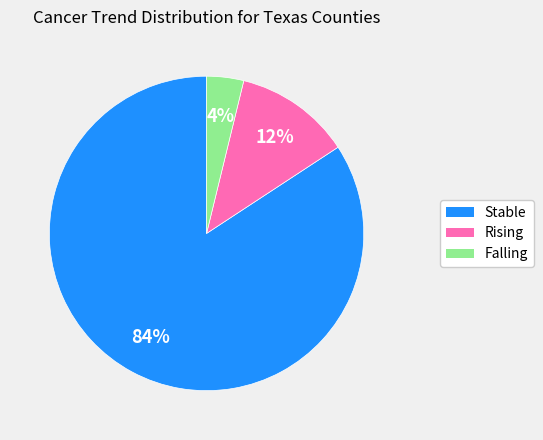

Is there any slice that represents more than half of the pie?

Yes